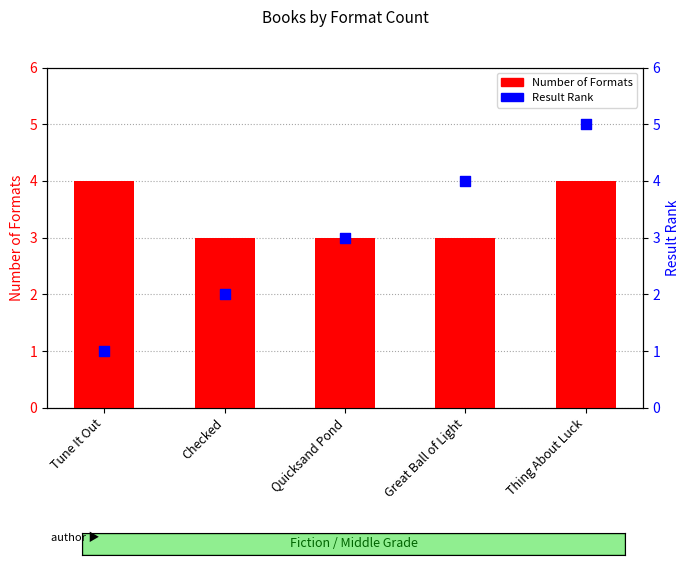

Is the value of Result Rank at Checked greater than the value of Number of Formats at Thing About Luck?

No